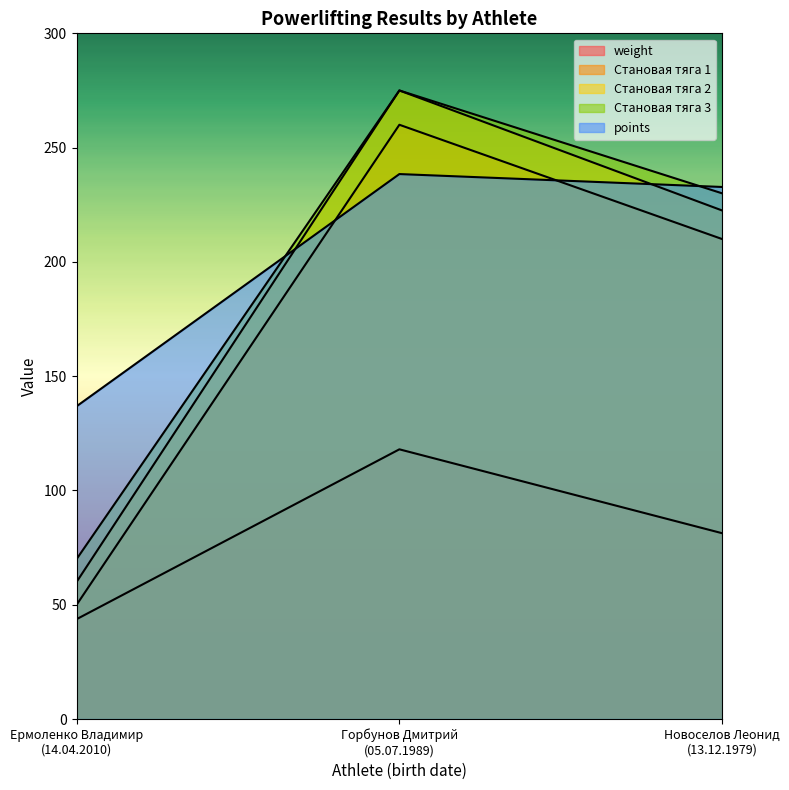

Reading left to right, what are all the values shown in this chart?

weight: Ермоленко Владимир
(14.04.2010)=43.7	Горбунов Дмитрий
(05.07.1989)=118.0	Новоселов Леонид
(13.12.1979)=81.3
Становая тяга 1: Ермоленко Владимир
(14.04.2010)=50.0	Горбунов Дмитрий
(05.07.1989)=260.0	Новоселов Леонид
(13.12.1979)=210.0
Становая тяга 2: Ермоленко Владимир
(14.04.2010)=60.0	Горбунов Дмитрий
(05.07.1989)=275.0	Новоселов Леонид
(13.12.1979)=222.5
Становая тяга 3: Ермоленко Владимир
(14.04.2010)=70.0	Горбунов Дмитрий
(05.07.1989)=275.0	Новоселов Леонид
(13.12.1979)=230.0
points: Ермоленко Владимир
(14.04.2010)=136.8	Горбунов Дмитрий
(05.07.1989)=238.4	Новоселов Леонид
(13.12.1979)=232.8